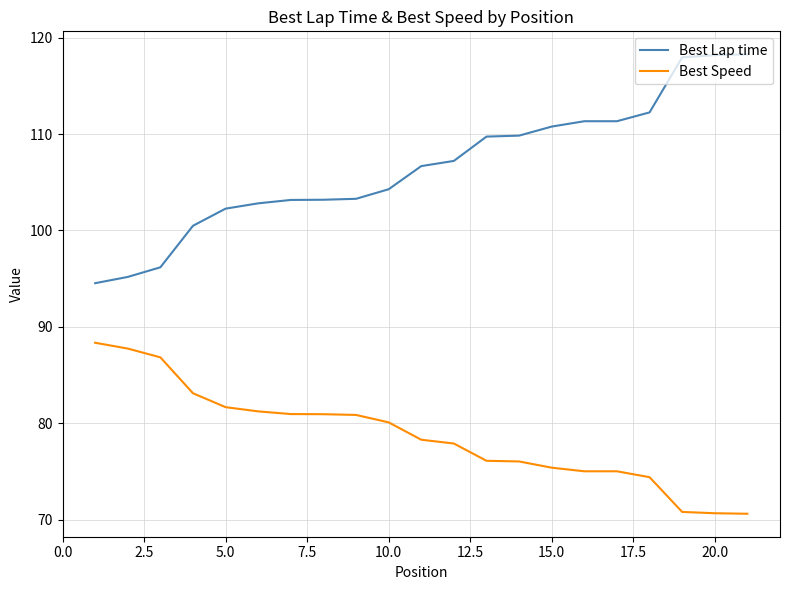

Rank the series by their average value, from lowest to highest.

Best Speed, Best Lap time